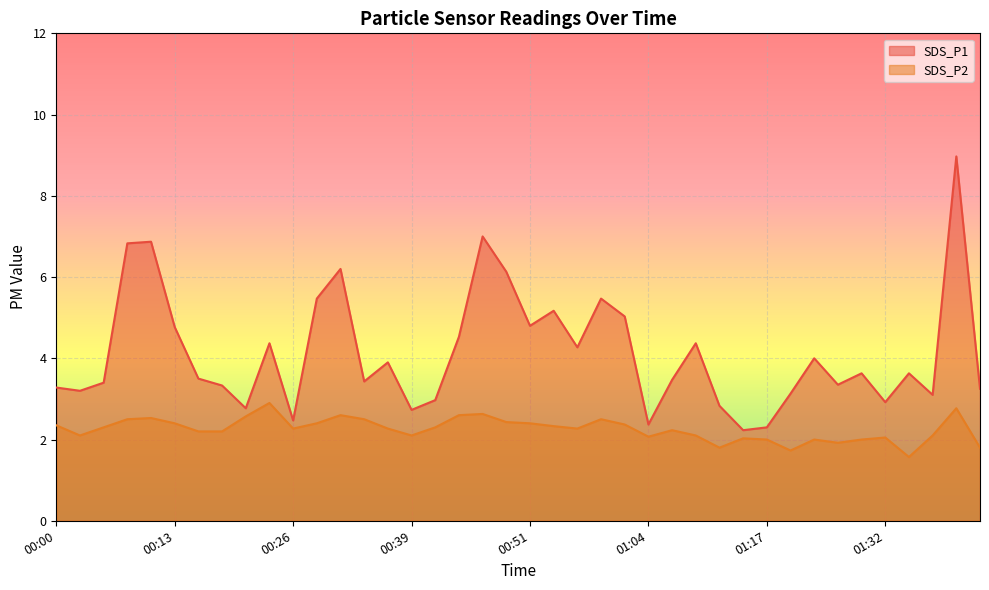

How many lines are shown in the chart?

2